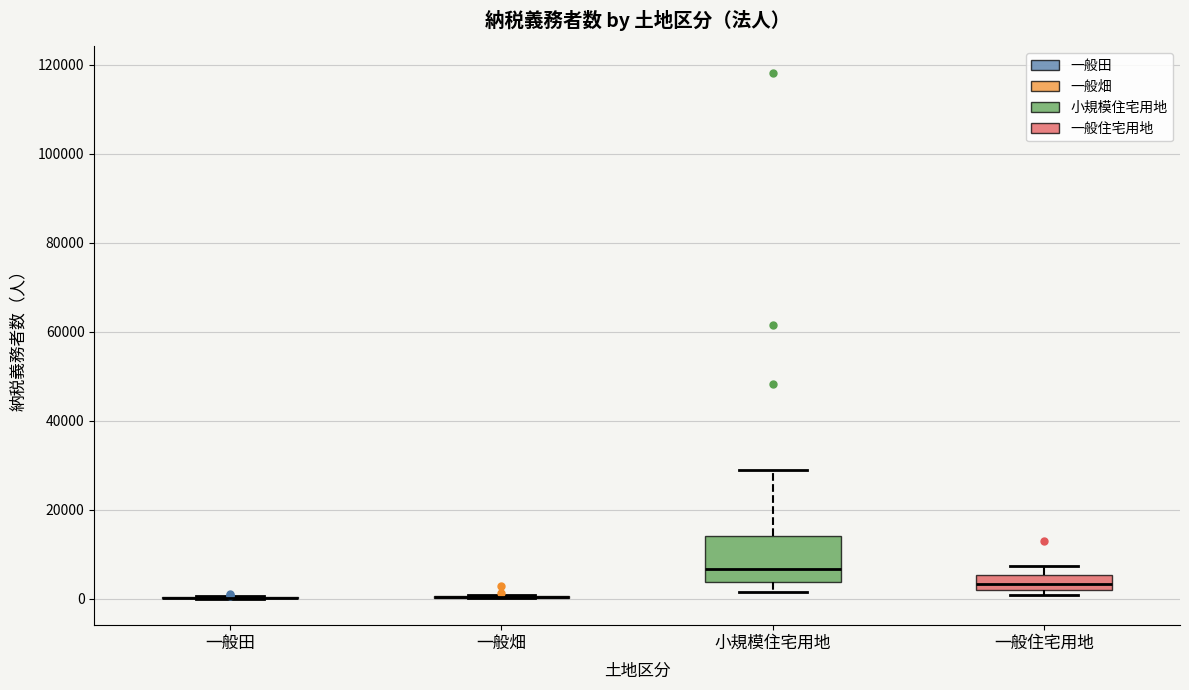

Comparing the boxes themselves (not the whiskers), which one is the tallest?

小規模住宅用地